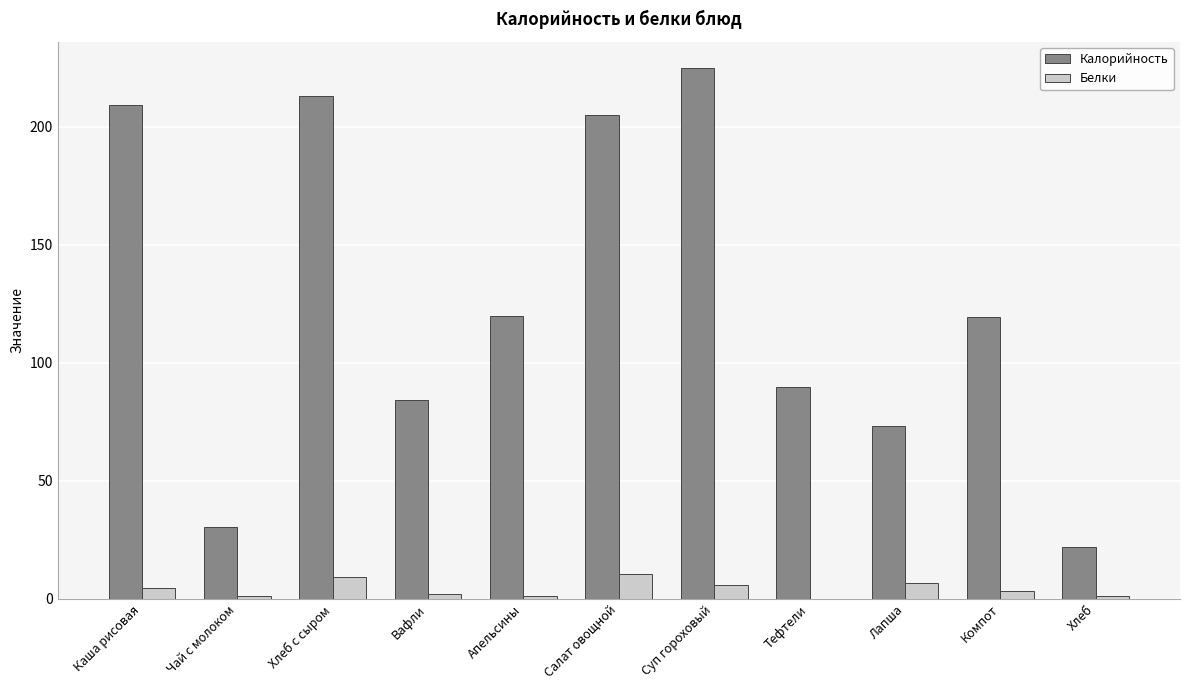

Which series has the largest total across all categories?

Калорийность